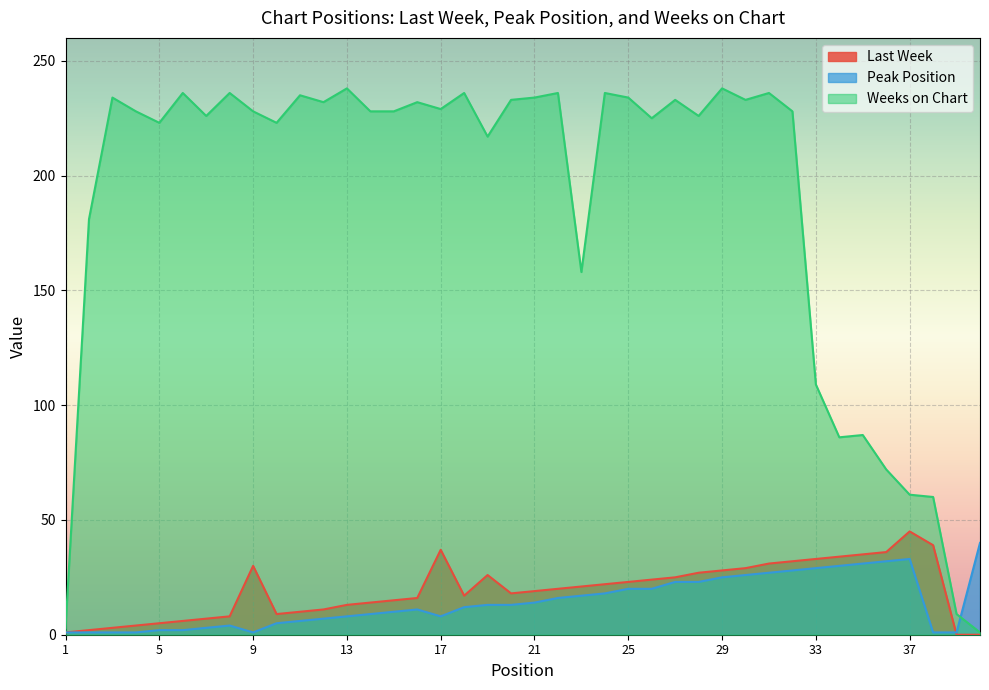

Reading right to left, list all the values displayed in this chart.

Last Week: 40=0	39=0	38=39	37=45	36=36	35=35	34=34	33=33	32=32	31=31	30=29	29=28	28=27	27=25	26=24	25=23	24=22	23=21	22=20	21=19	20=18	19=26	18=17	17=37	16=16	15=15	14=14	13=13	12=11	11=10	10=9	9=30	8=8	7=7	6=6	5=5	4=4	3=3	2=2	1=1
Peak Position: 40=40	39=1	38=1	37=33	36=32	35=31	34=30	33=29	32=28	31=27	30=26	29=25	28=23	27=23	26=20	25=20	24=18	23=17	22=16	21=14	20=13	19=13	18=12	17=8	16=11	15=10	14=9	13=8	12=7	11=6	10=5	9=1	8=4	7=3	6=2	5=2	4=1	3=1	2=1	1=1
Weeks on Chart: 40=1	39=9	38=60	37=61	36=72	35=87	34=86	33=109	32=228	31=236	30=233	29=238	28=226	27=233	26=225	25=234	24=236	23=158	22=236	21=234	20=233	19=217	18=236	17=229	16=232	15=228	14=228	13=238	12=232	11=235	10=223	9=228	8=236	7=226	6=236	5=223	4=228	3=234	2=181	1=3